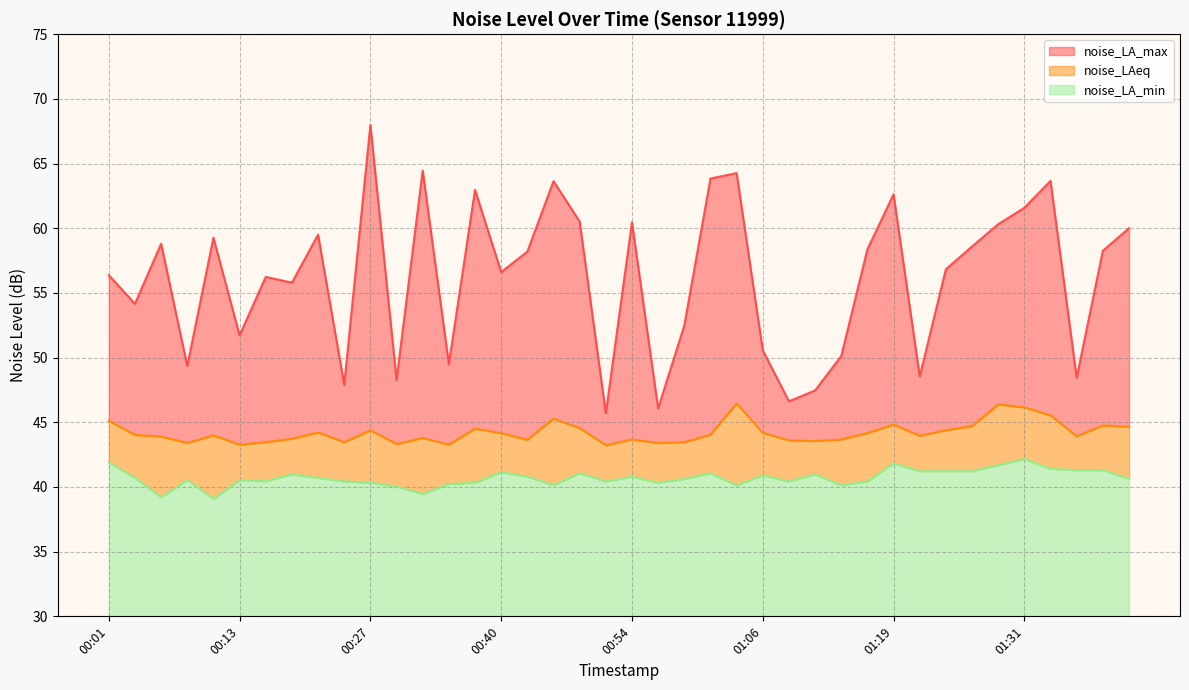

At which label does noise_LAeq first exceed 44?

00:01